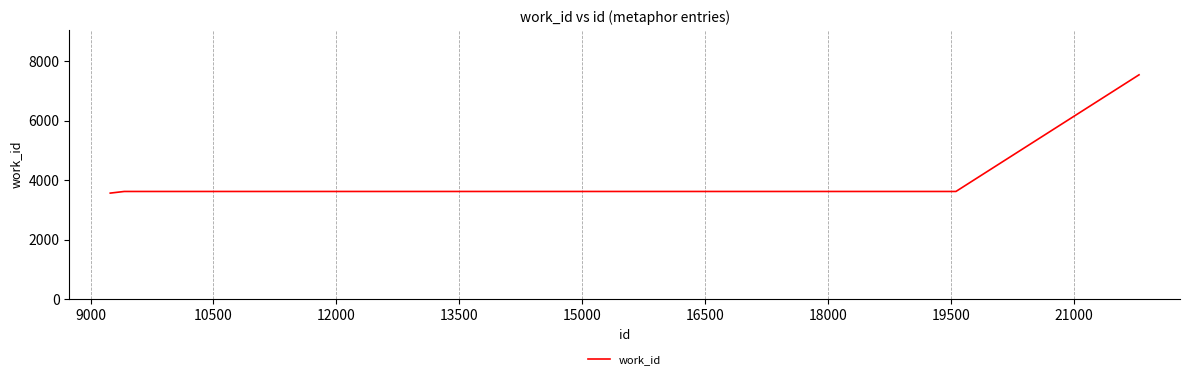

Does the chart have visible grid lines?

Yes